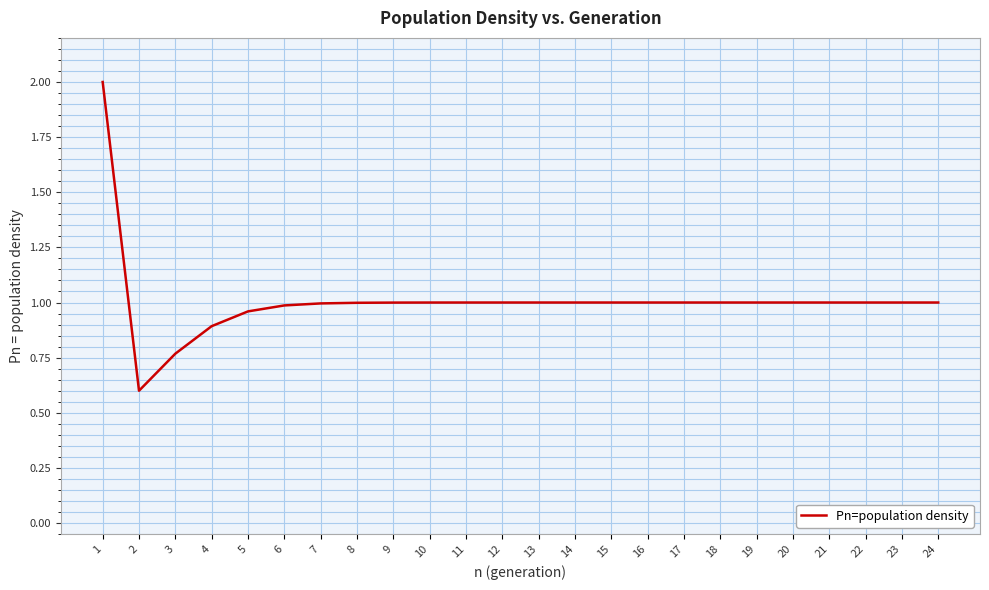

What is the maximum value shown in the chart?

2.0